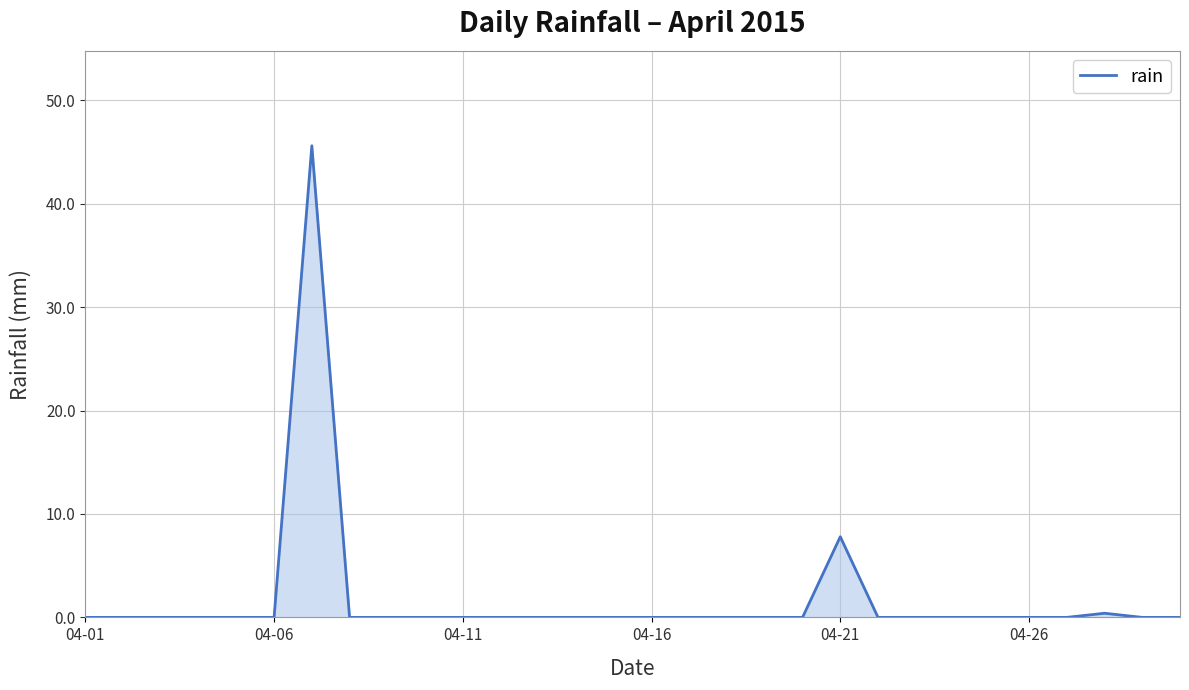

How many lines are shown in the chart?

1